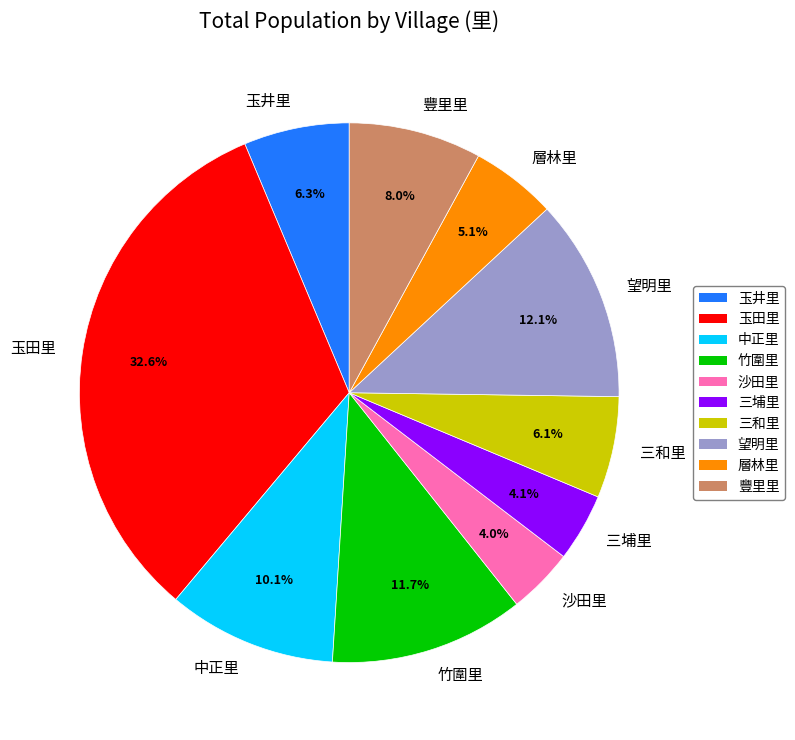

To the nearest percent, what is the difference between the 豐里里 and 玉井里 slice percentages?

2%